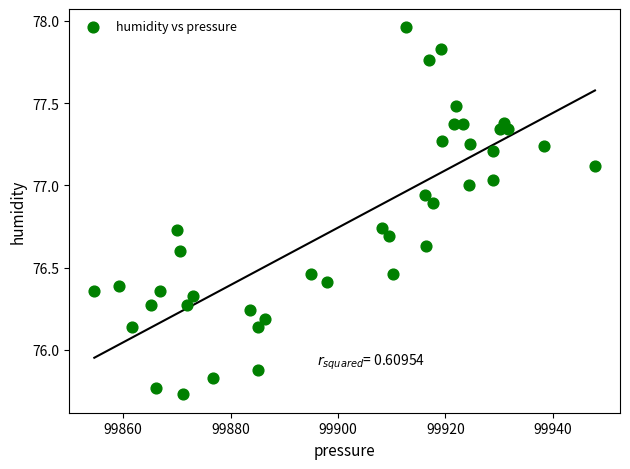

What is the range of Y values (max minus min)?

2.2